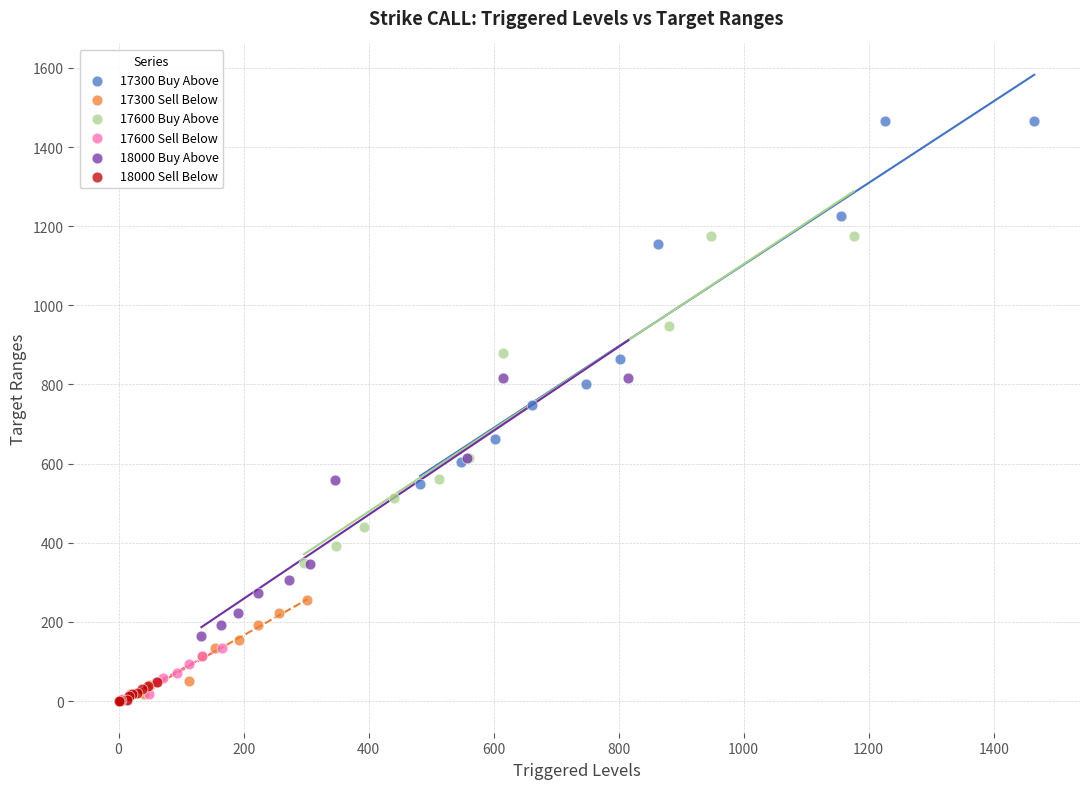

Which series reaches the maximum Y coordinate?

17300 Buy Above